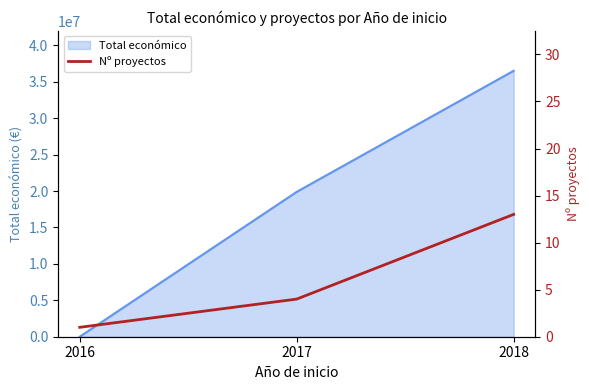

The value at 2016 is 1. True or false?

True